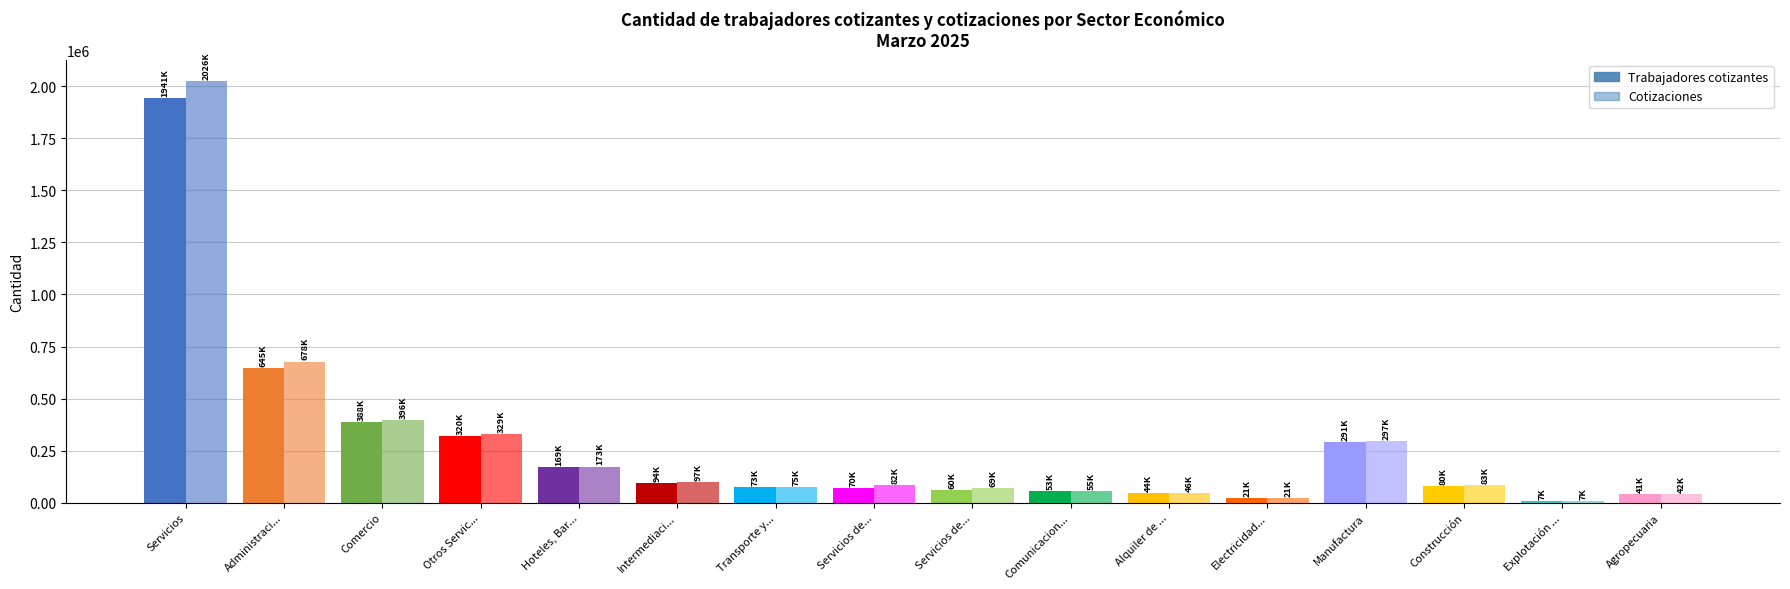

At which category does the chart reach its peak across all series?

Servicios